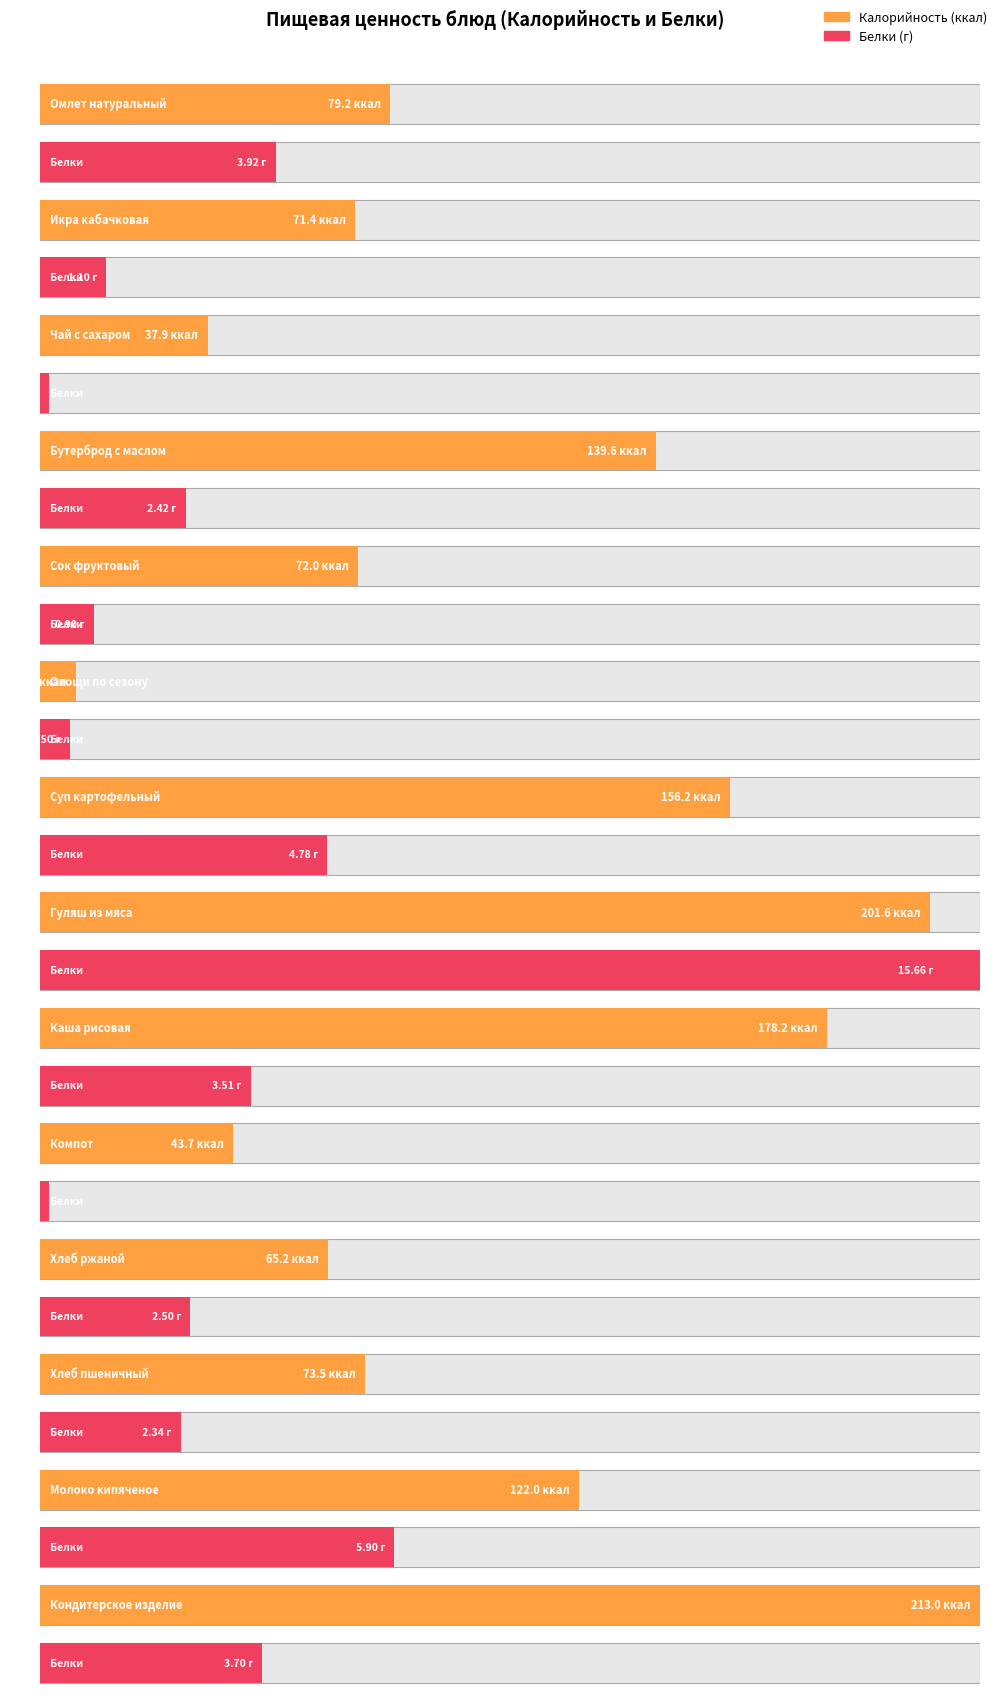

Is it true that Белки equals 0.3 at Овощи по сезону?

False